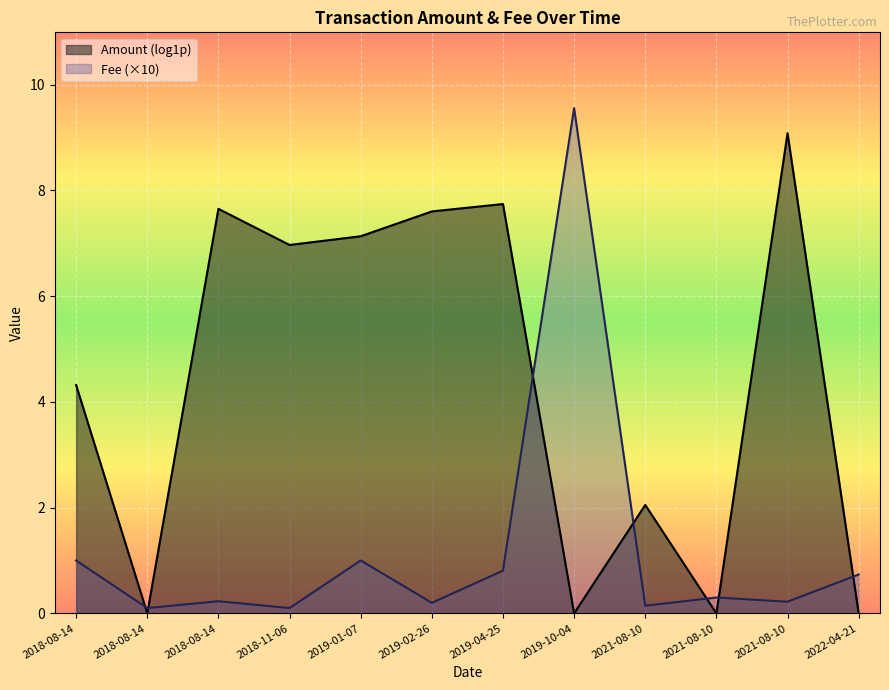

How many interior local peaks (higher than both neighbors) does the data have?

4